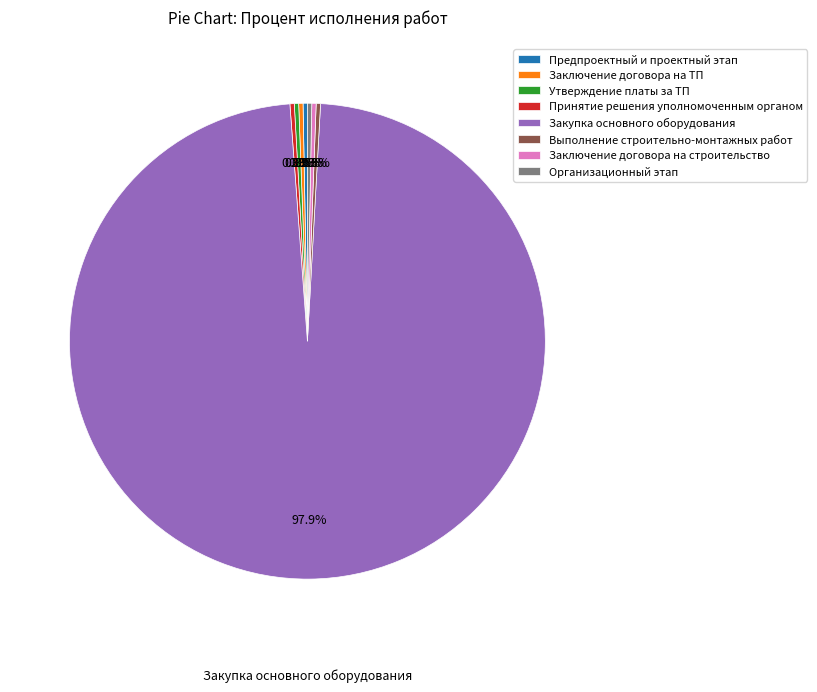

To the nearest percent, what percentage of the pie is Закупка основного оборудования?

98%